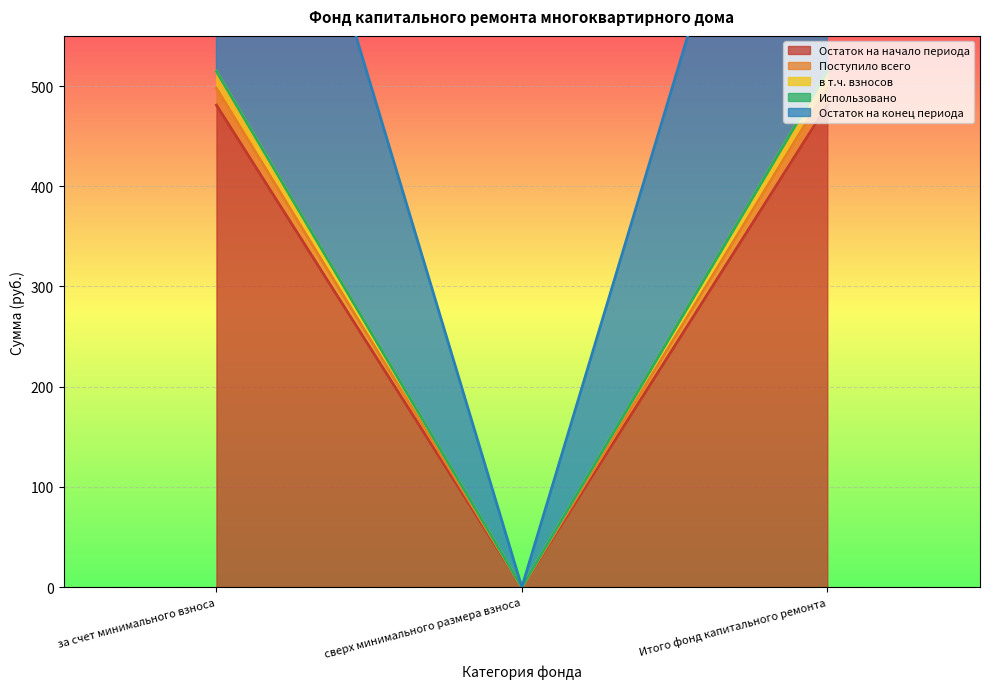

What is the sum of the Остаток на конец периода values at Итого фонд капитального ремонта and за счет минимального взноса?

995.5